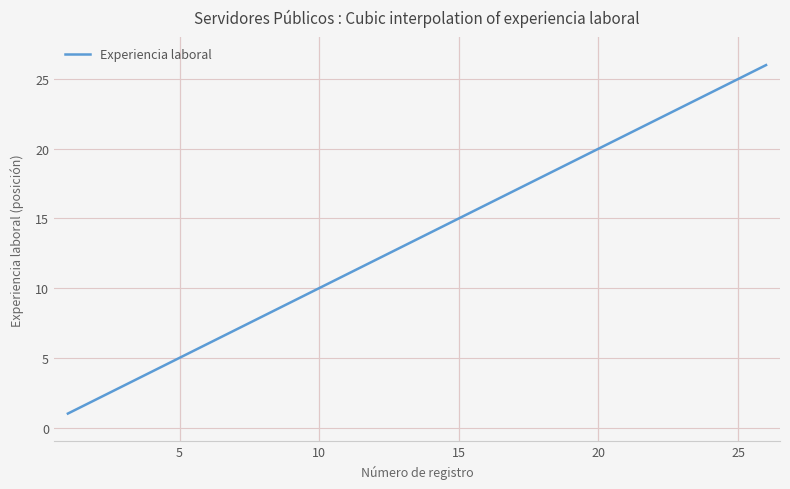

What is the greatest value displayed?

26.0